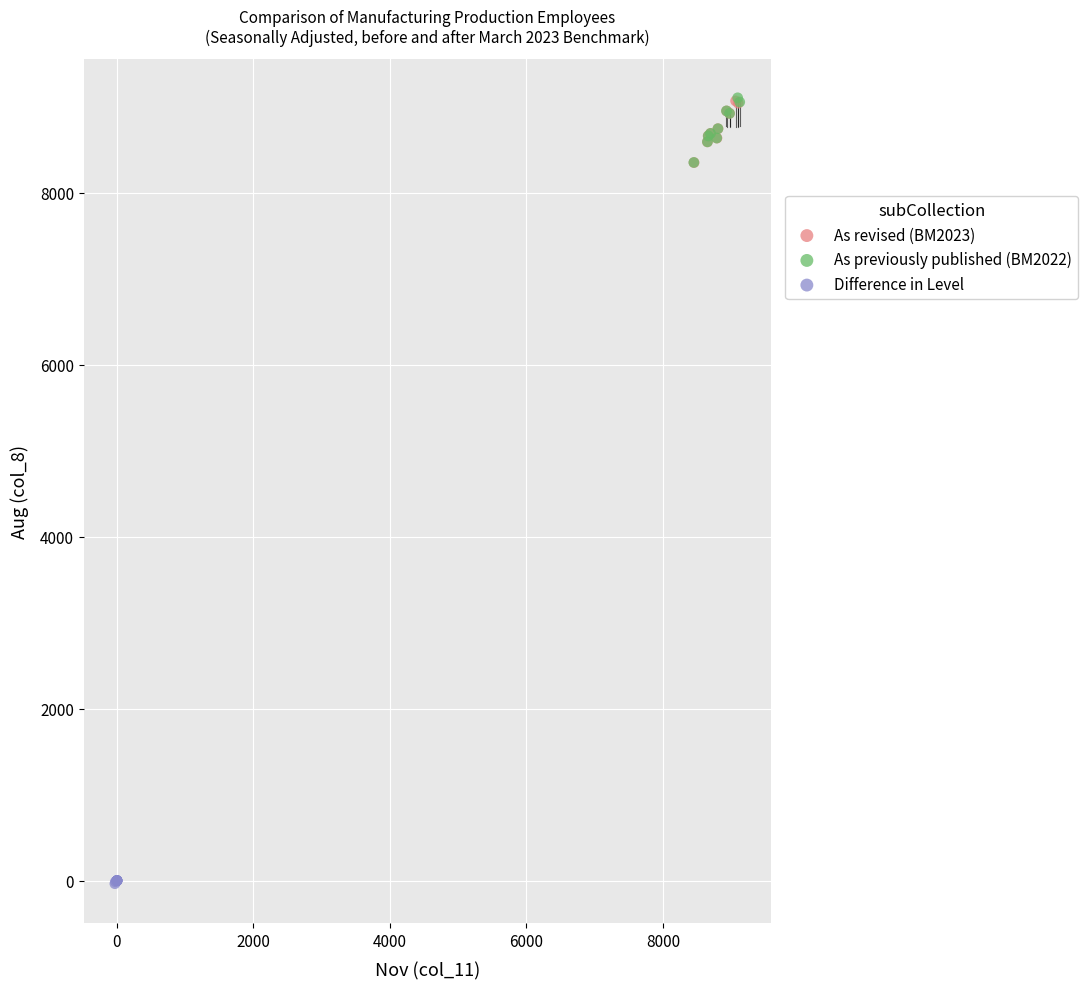

Which series reaches the minimum Y coordinate?

Difference in Level